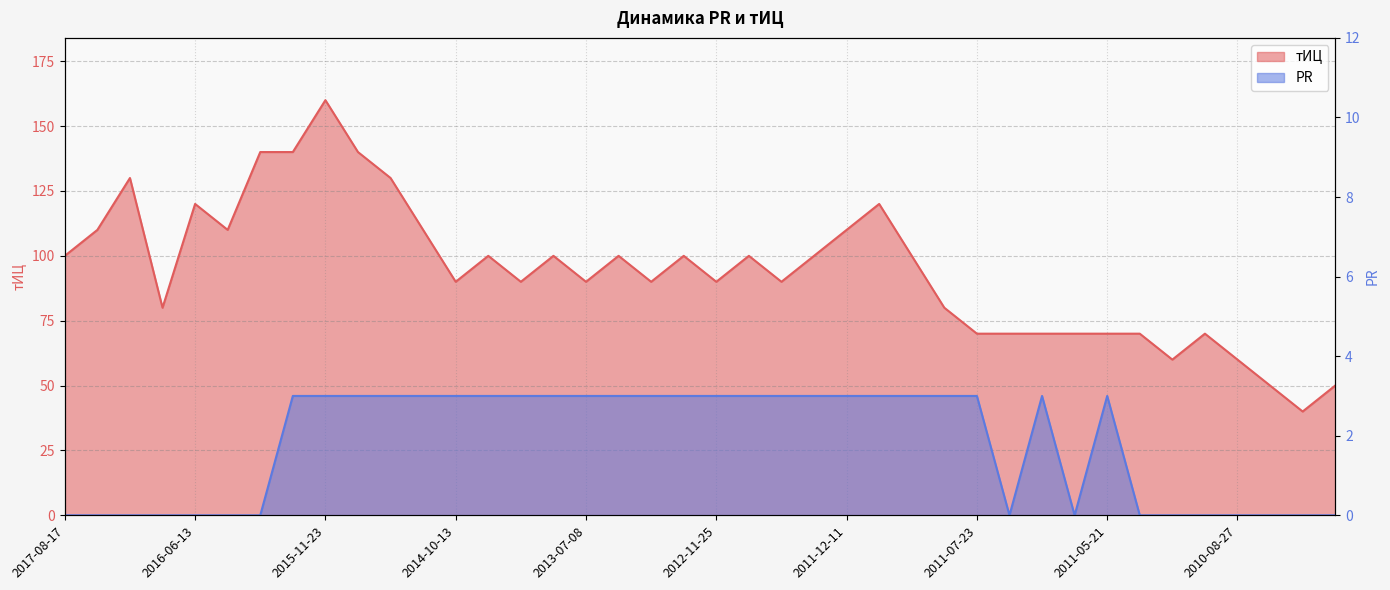

Is it true that PR equals 0 at 2017-08-17?

True